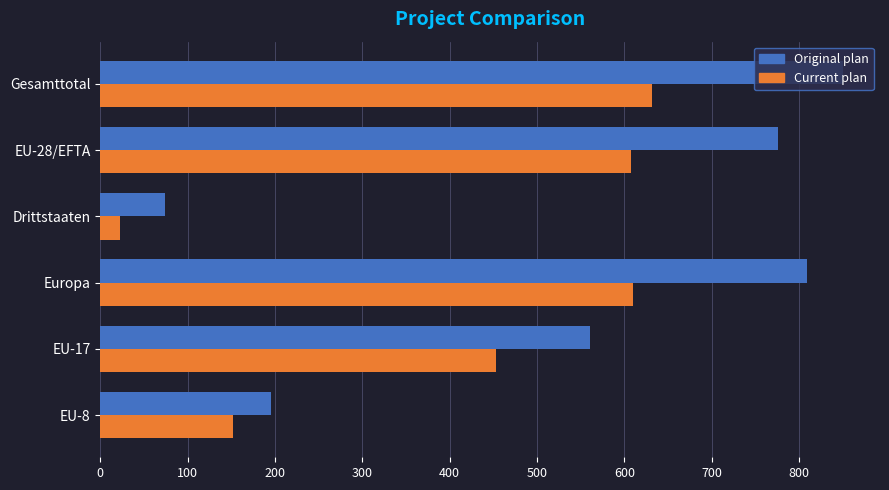

What is the average value of the Current plan series?

413